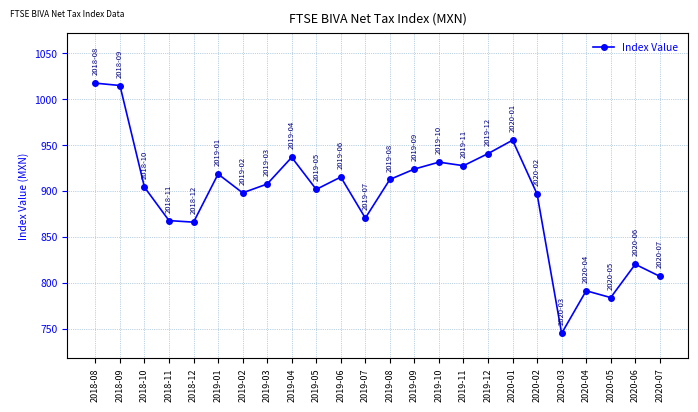

What is the smallest value displayed?

744.9